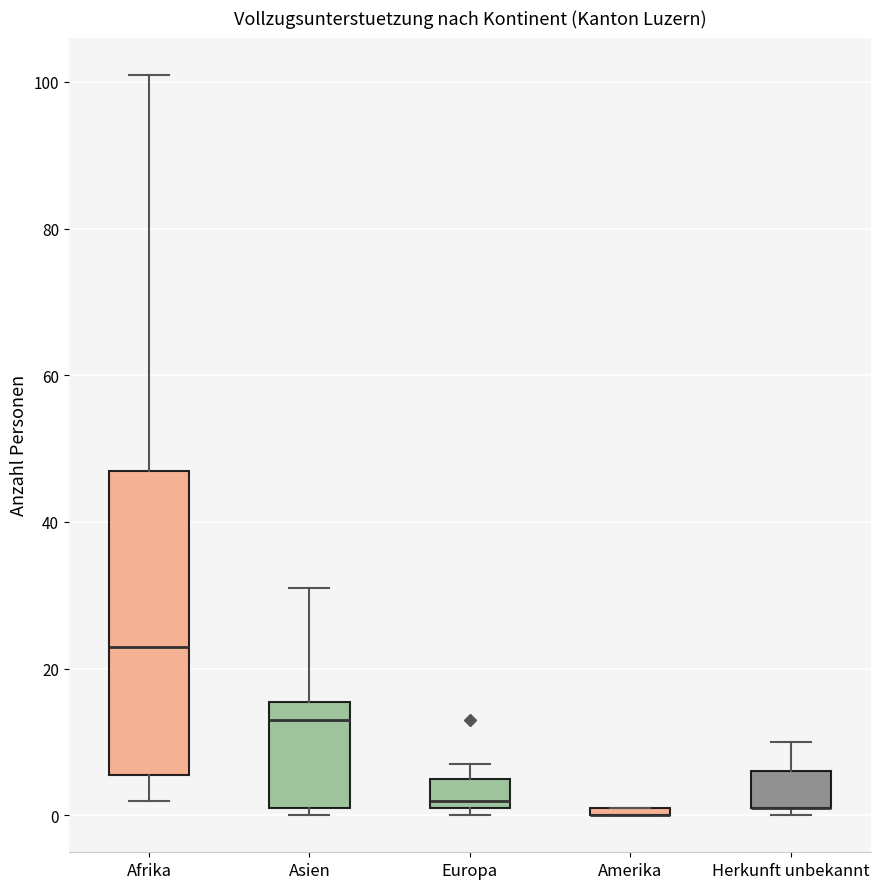

Which box is the tallest, from its lower edge to its upper edge?

Afrika